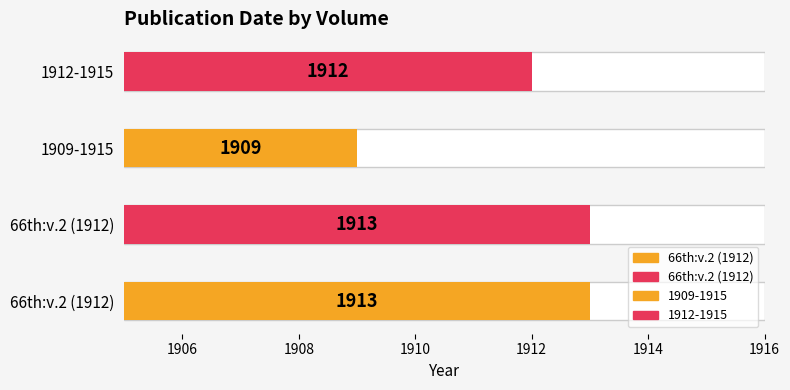

Between 1909-1915 and 66th:v.2 (1912), which is larger?

66th:v.2 (1912)